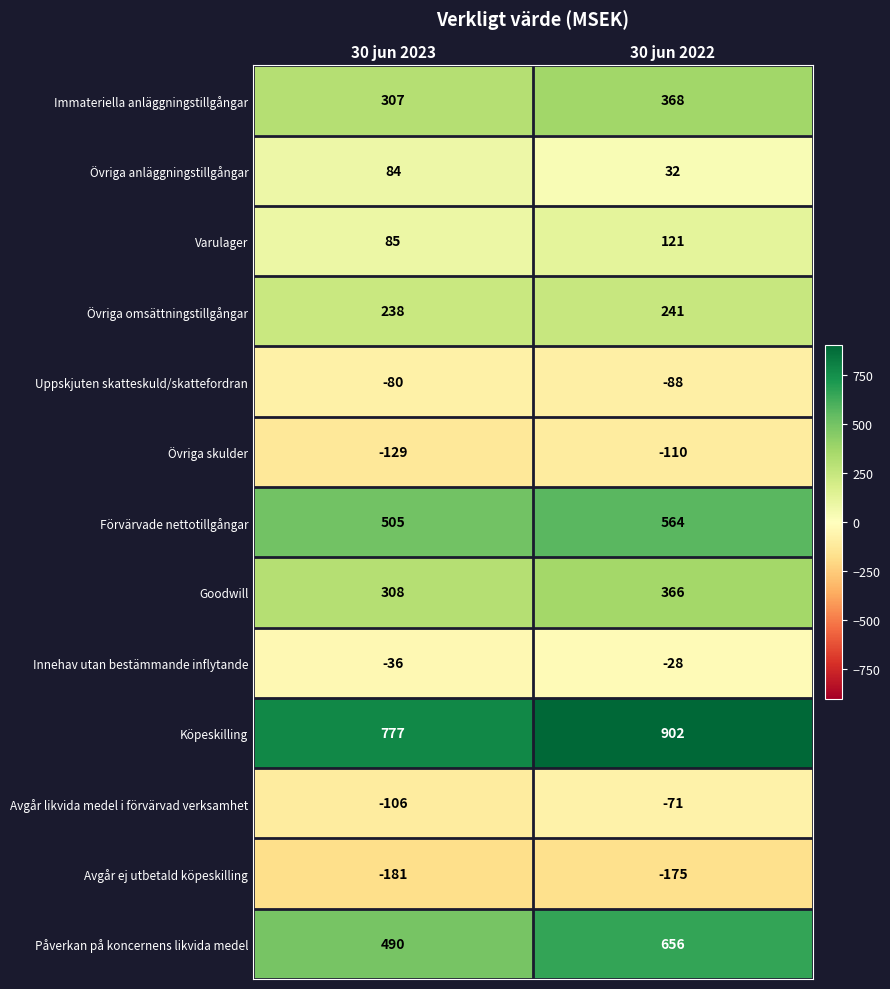

The value of Köpeskilling at 30 jun 2022 is 902. True or false?

True